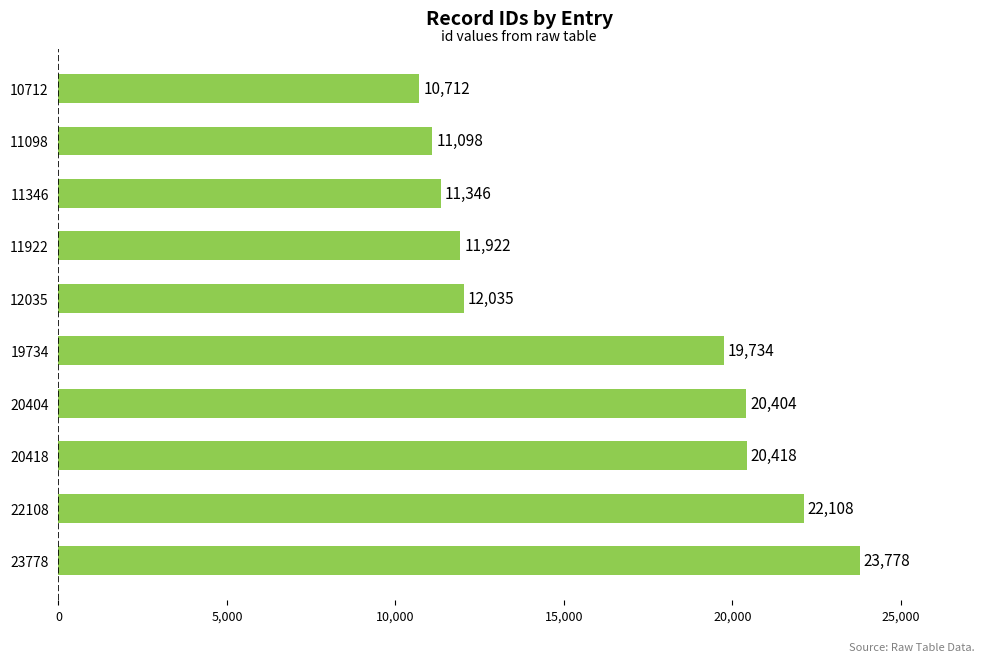

What is the sum of all values?

163555